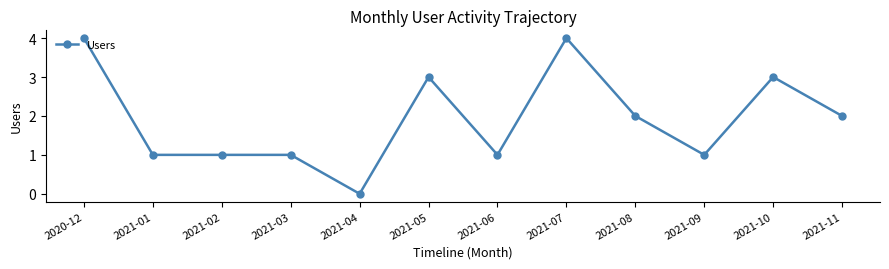

Is it true that the value at 2020-12 is 7?

False